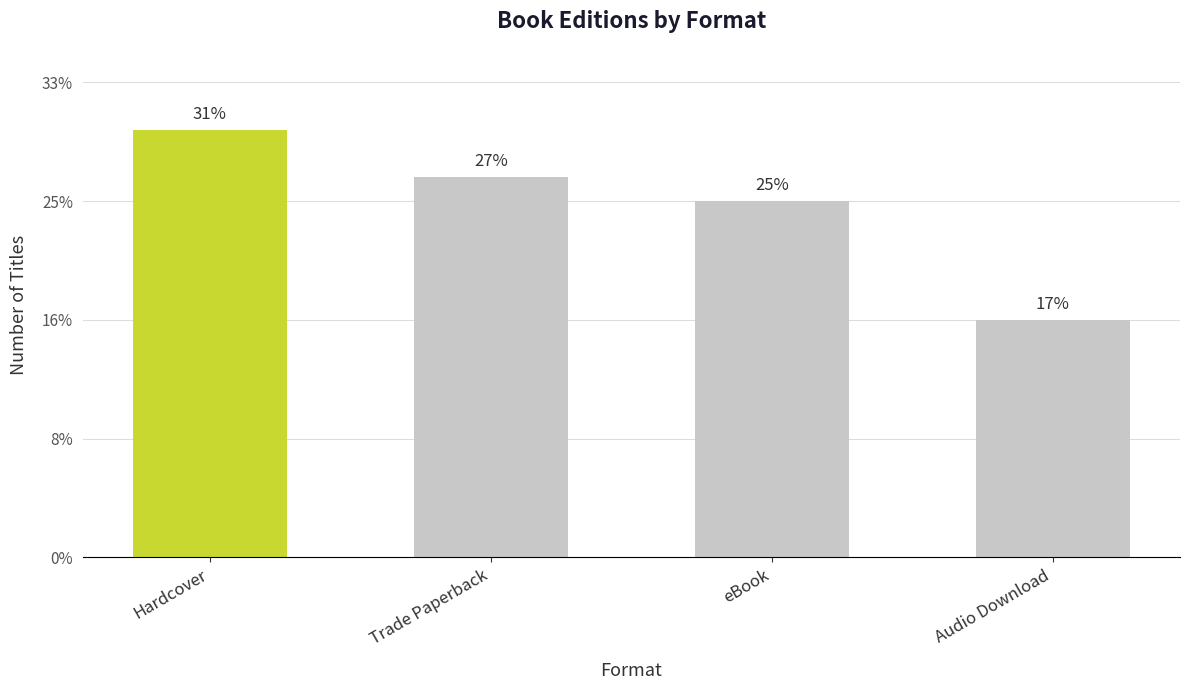

Reading left to right, transcribe all the data shown in this chart.

18	16	15	10